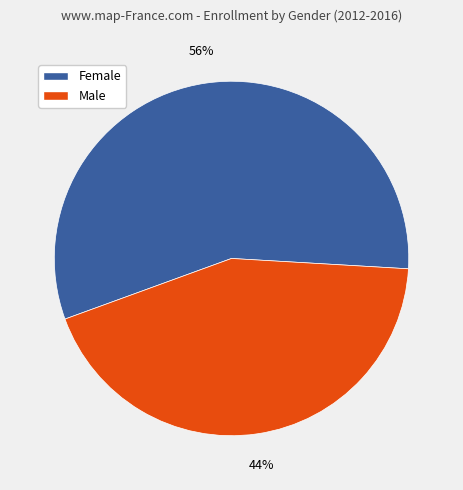

Is there any slice that represents more than half of the pie?

Yes